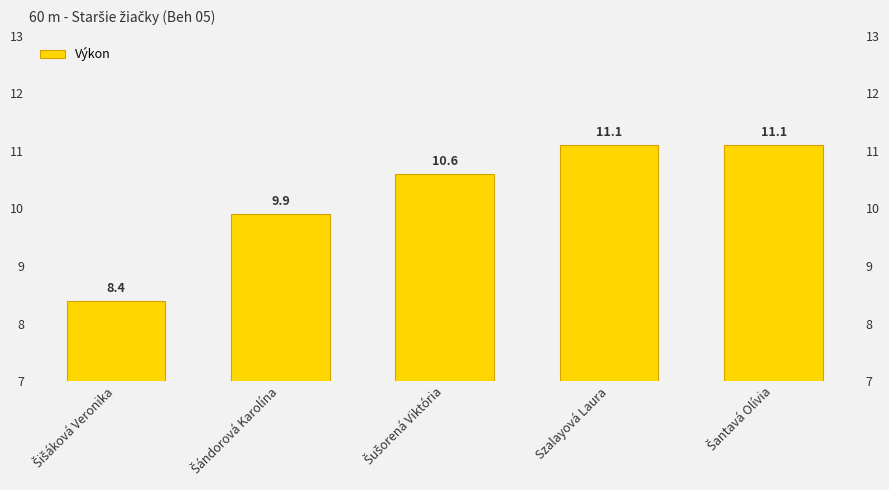

True or false: the data shows 10.6 at Šušorená Viktória.

True